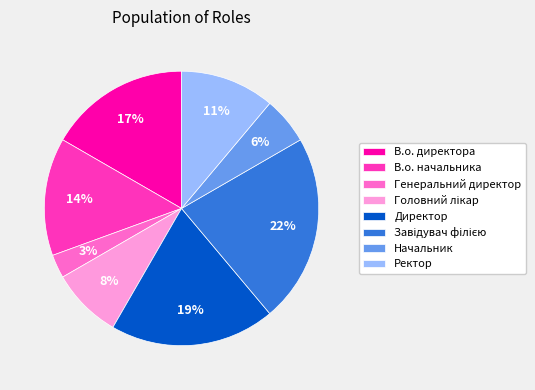

Is there any slice that represents more than half of the pie?

No